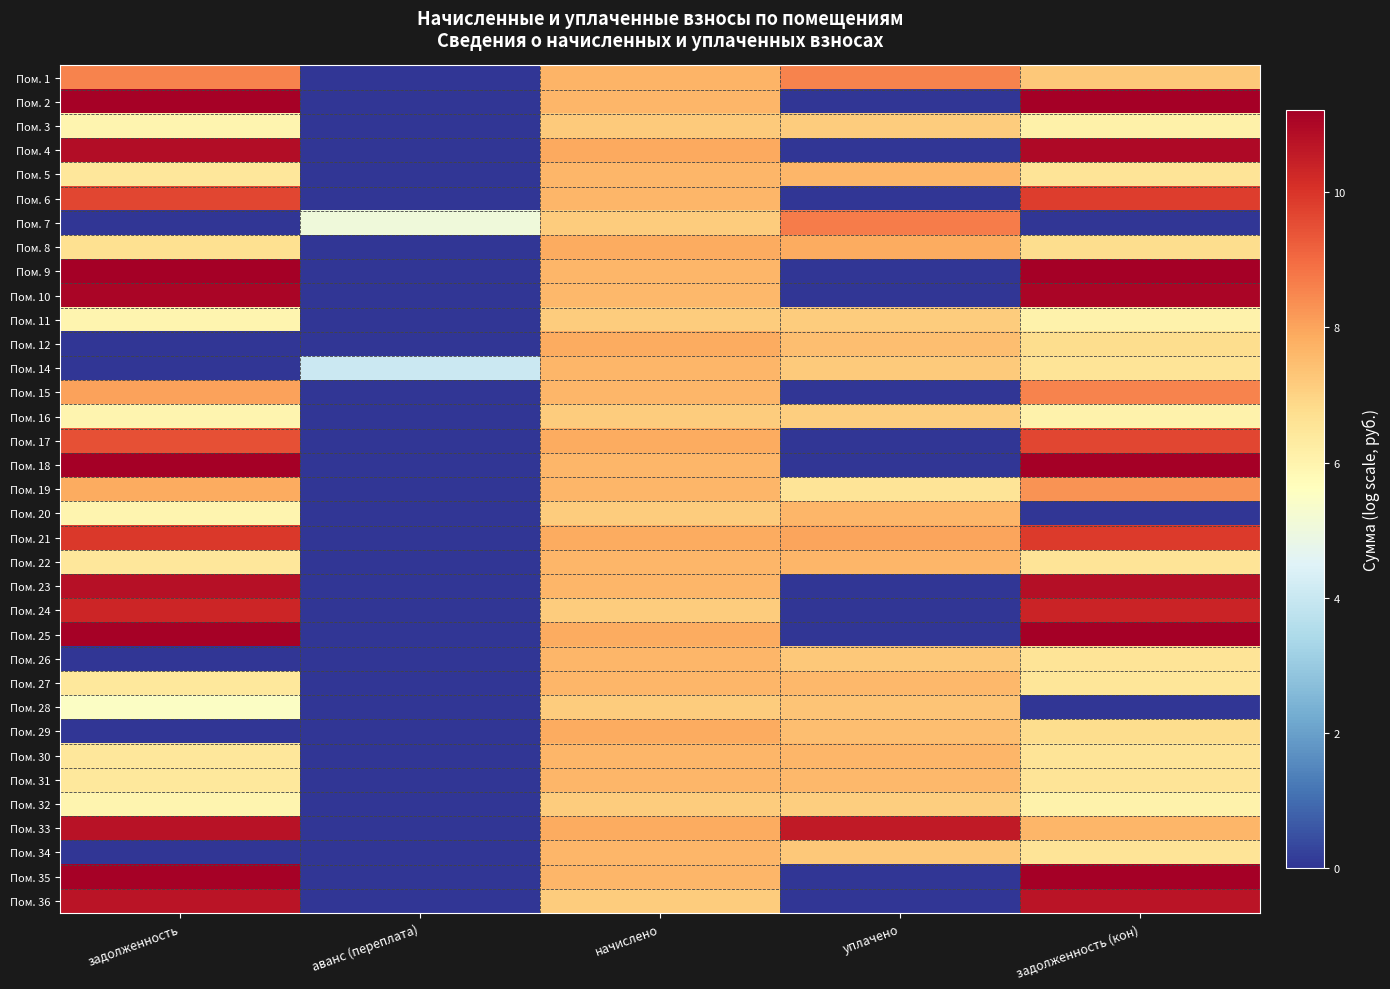

At задолженность, list the series in order from largest to smallest.

Пом. 9, Пом. 18, Пом. 35, Пом. 2, Пом. 25, Пом. 10, Пом. 4, Пом. 23, Пом. 33, Пом. 36, Пом. 24, Пом. 21, Пом. 6, Пом. 17, Пом. 1, Пом. 15, Пом. 19, Пом. 8, Пом. 22, Пом. 5, Пом. 30, Пом. 31, Пом. 27, Пом. 3, Пом. 11, Пом. 32, Пом. 16, Пом. 20, Пом. 28, Пом. 7, Пом. 12, Пом. 14, Пом. 26, Пом. 29, Пом. 34